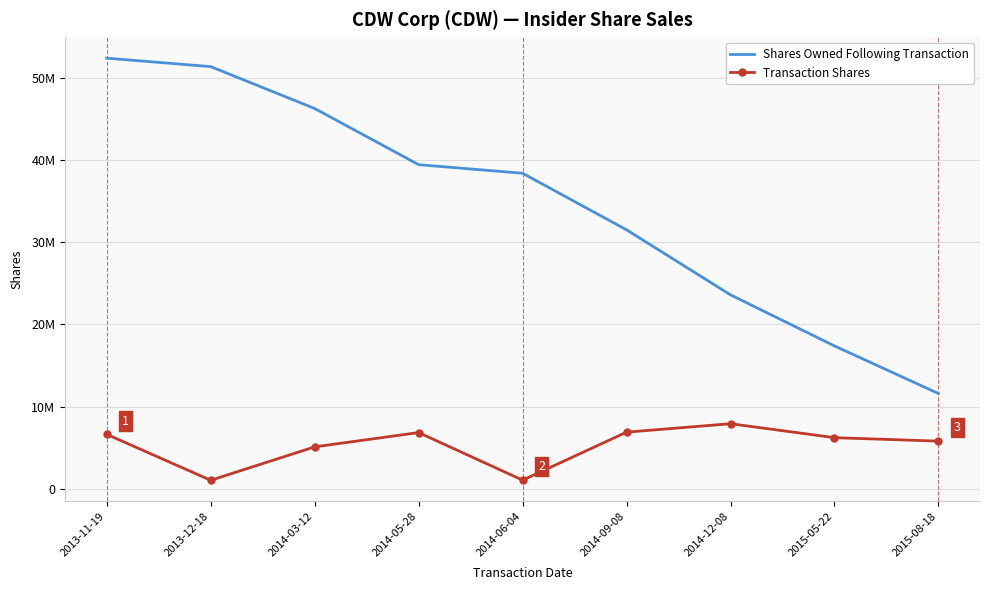

What are all the series names shown in the legend?

Shares Owned Following Transaction, Transaction Shares